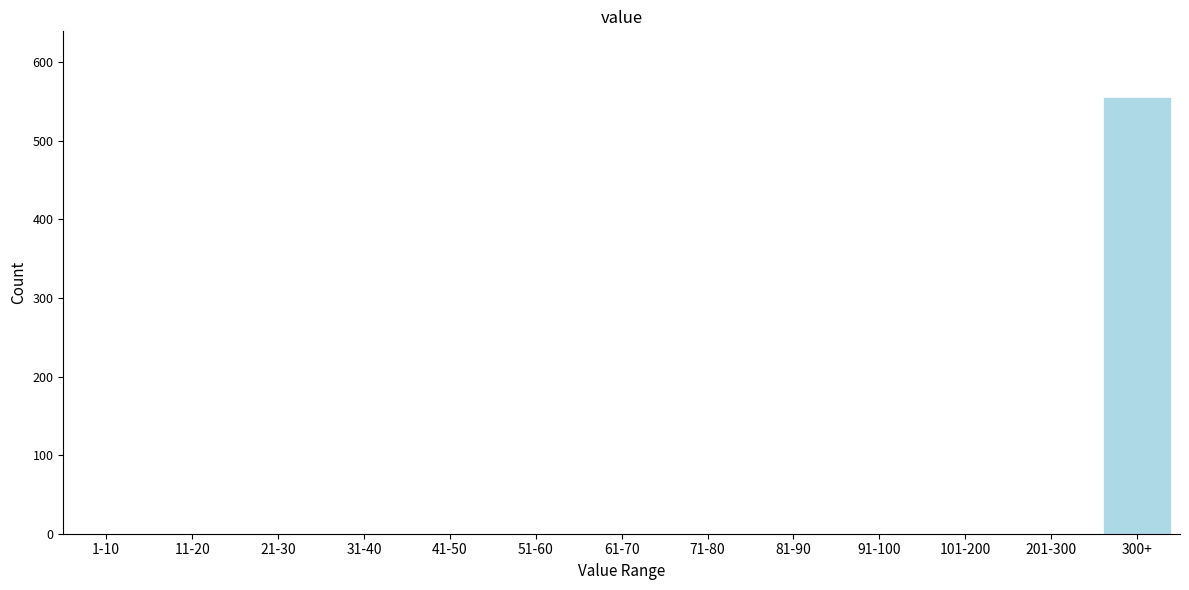

Reading right to left, list all the values displayed in this chart.

300+=556	201-300=0	101-200=0	91-100=0	81-90=0	71-80=0	61-70=0	51-60=0	41-50=0	31-40=0	21-30=0	11-20=0	1-10=0